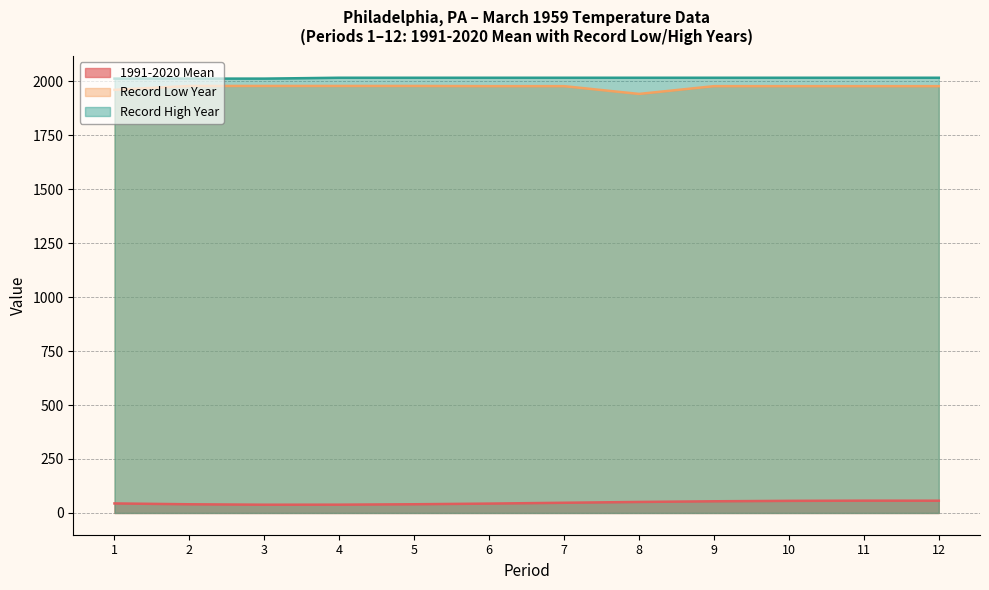

What is the difference between the Record High Year values at 9 and 3?

4.0